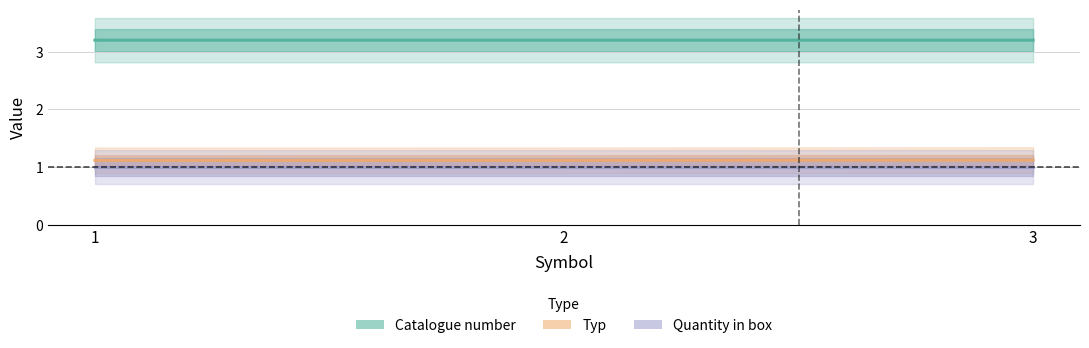

What is the value of the Catalogue number point at the 1st from the left?

3.2